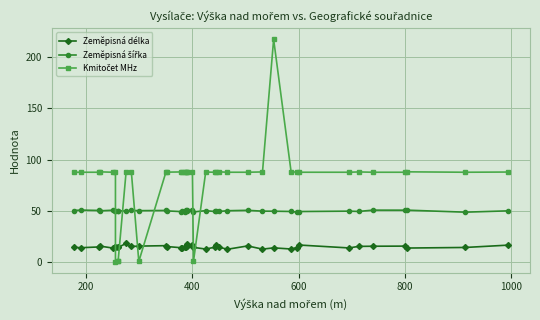

The Zeměpisná šířka series shows 50.7 at 800. True or false?

True